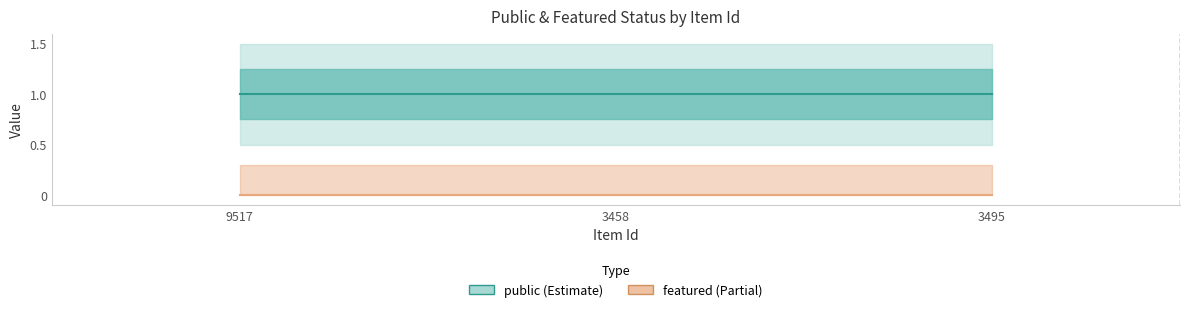

What position from the left is 3458?

2